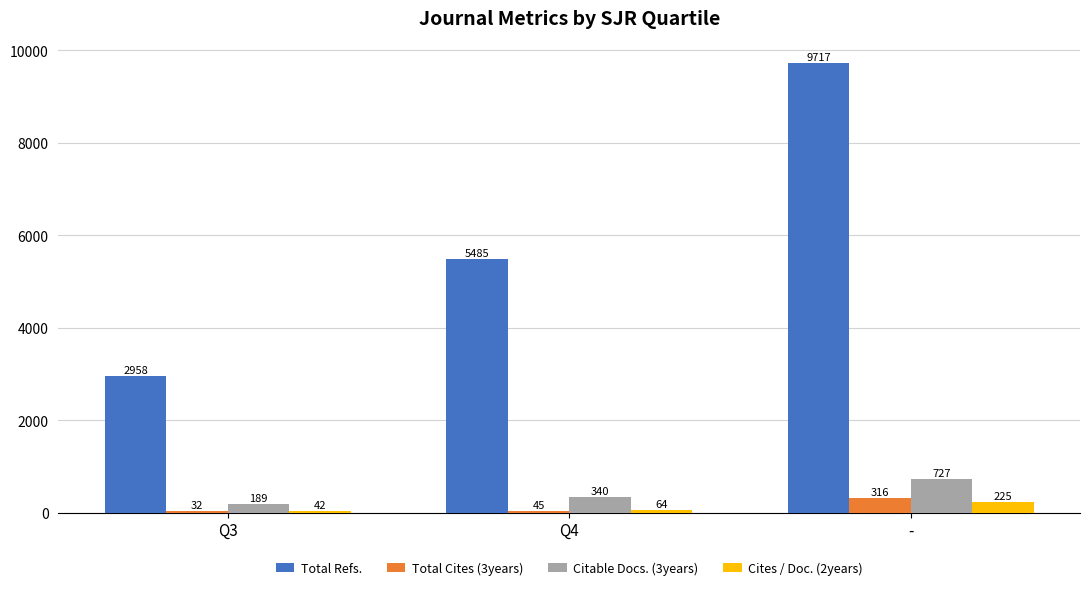

At which label does Total Refs. reach its minimum?

Q3